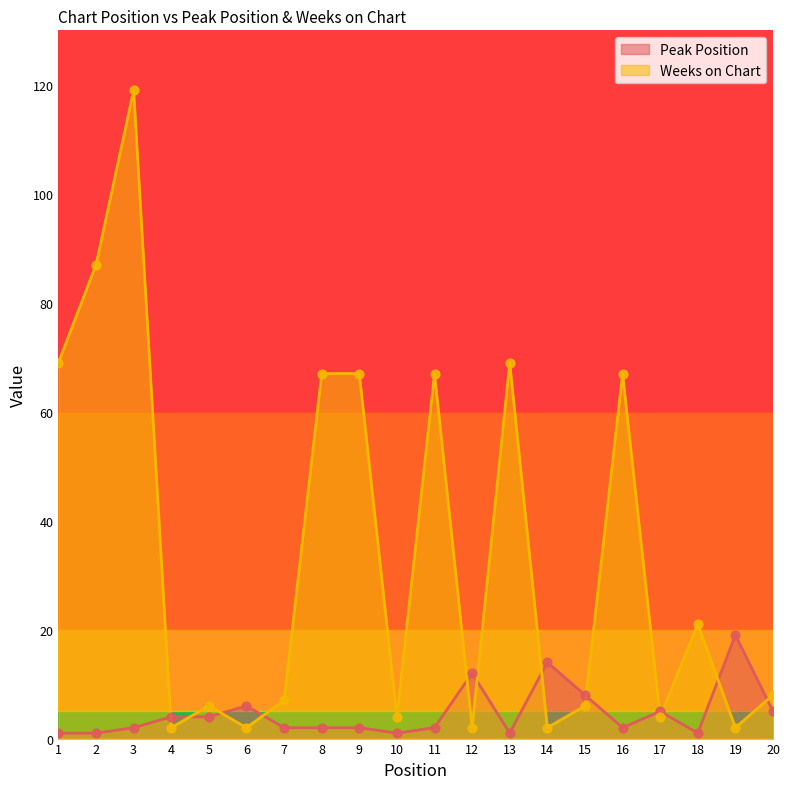

Is the value of Weeks on Chart at 16 greater than the value of Peak Position at 6?

Yes